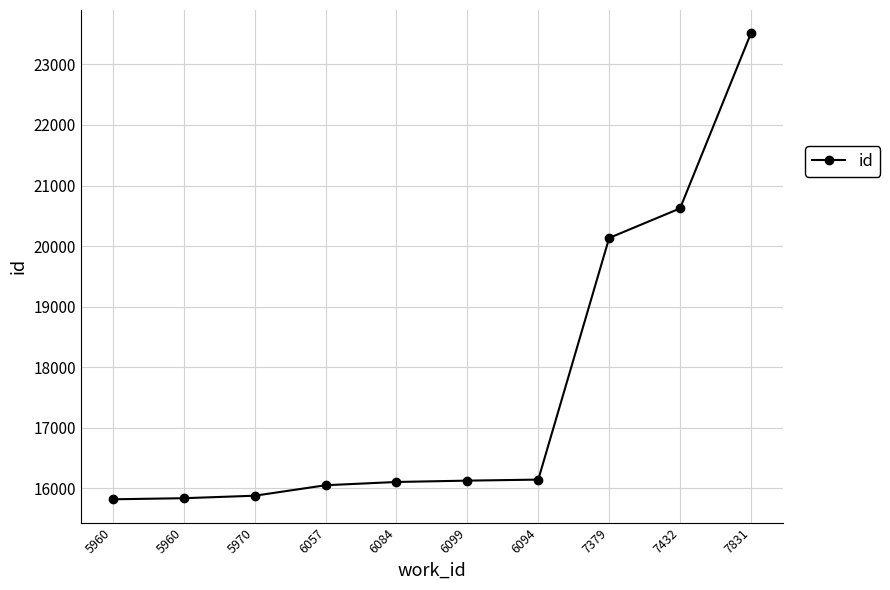

How many values are below 16128?

5